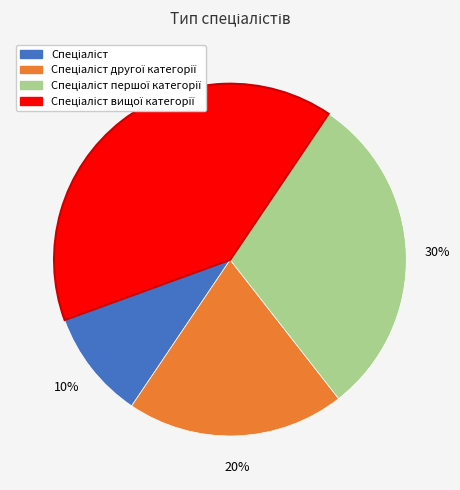

To the nearest percent, what is the average slice percentage?

25%